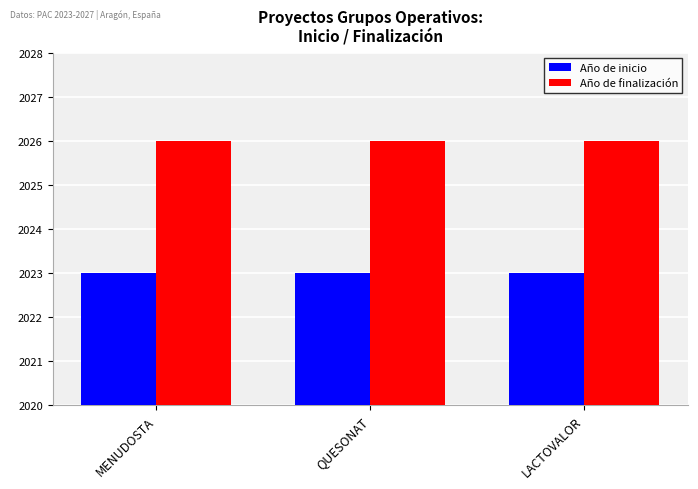

What is the approximate value of Año de finalización at QUESONAT?

2026